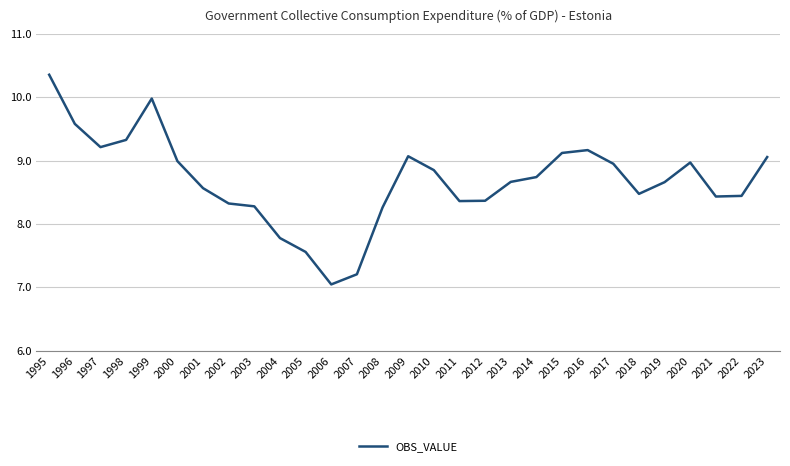

True or false: the data shows 7.8 at 2004.

True